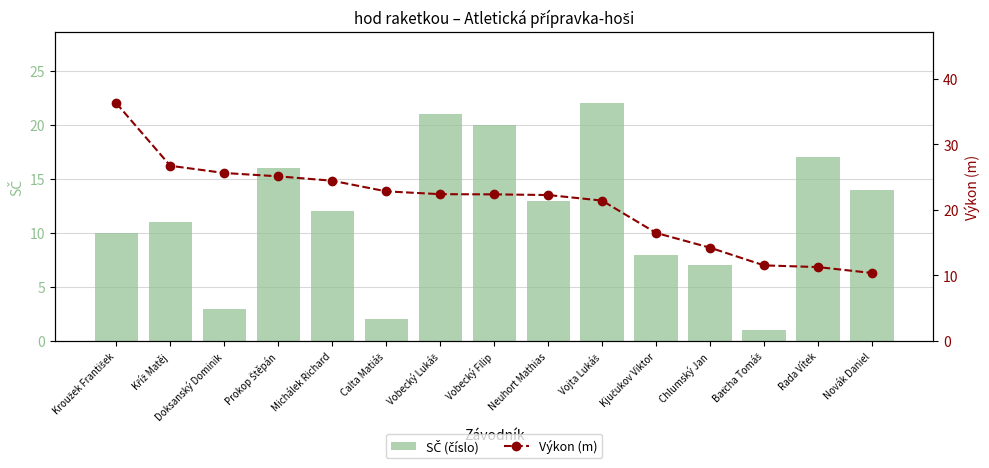

Reading left to right, list all the values displayed in this chart.

SČ (číslo): 10.0	11.0	3.0	16.0	12.0	2.0	21.0	20.0	13.0	22.0	8.0	7.0	1.0	17.0	14.0
Výkon (m): 36.3	26.7	25.6	25.1	24.4	22.8	22.4	22.4	22.3	21.4	16.5	14.2	11.5	11.3	10.4